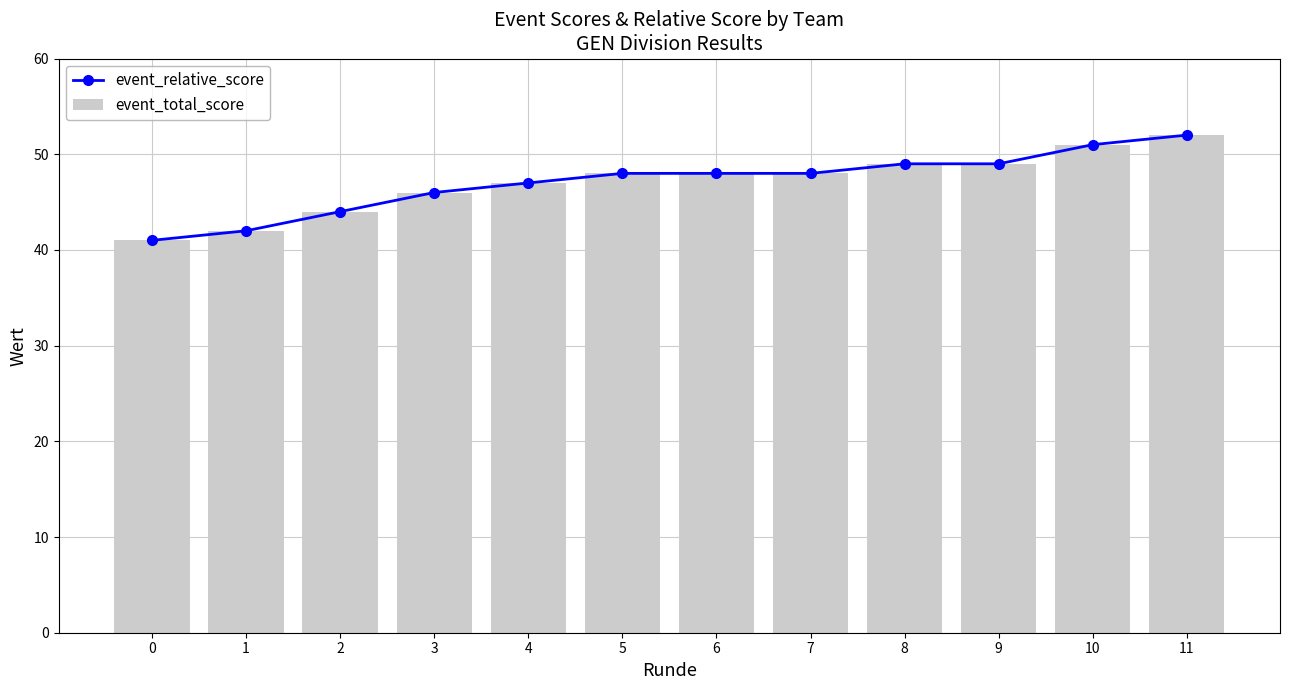

Is it true that event_total_score equals 11 at 7?

False